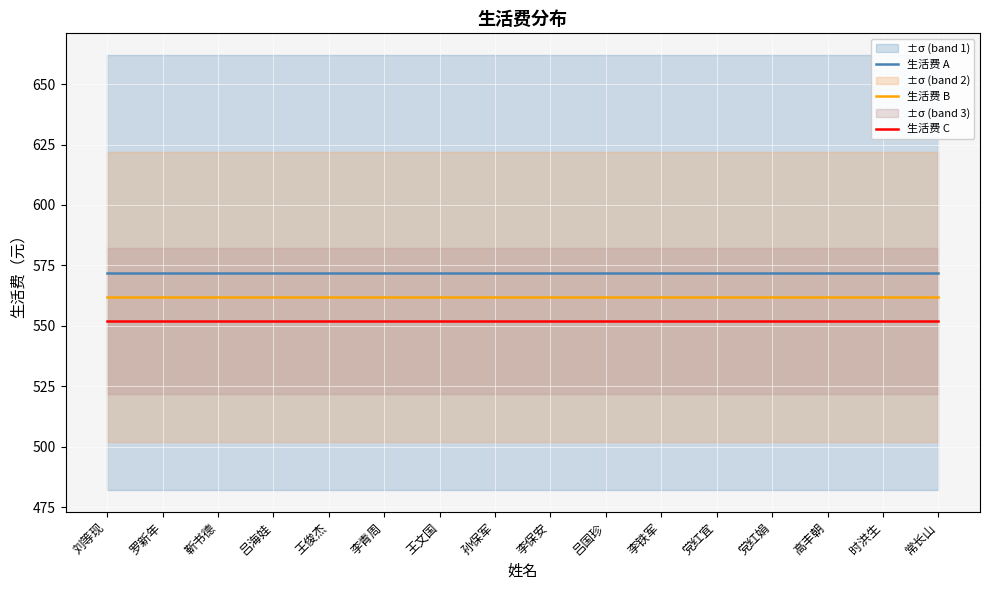

At how many categories does at least one series exceed 554?

16